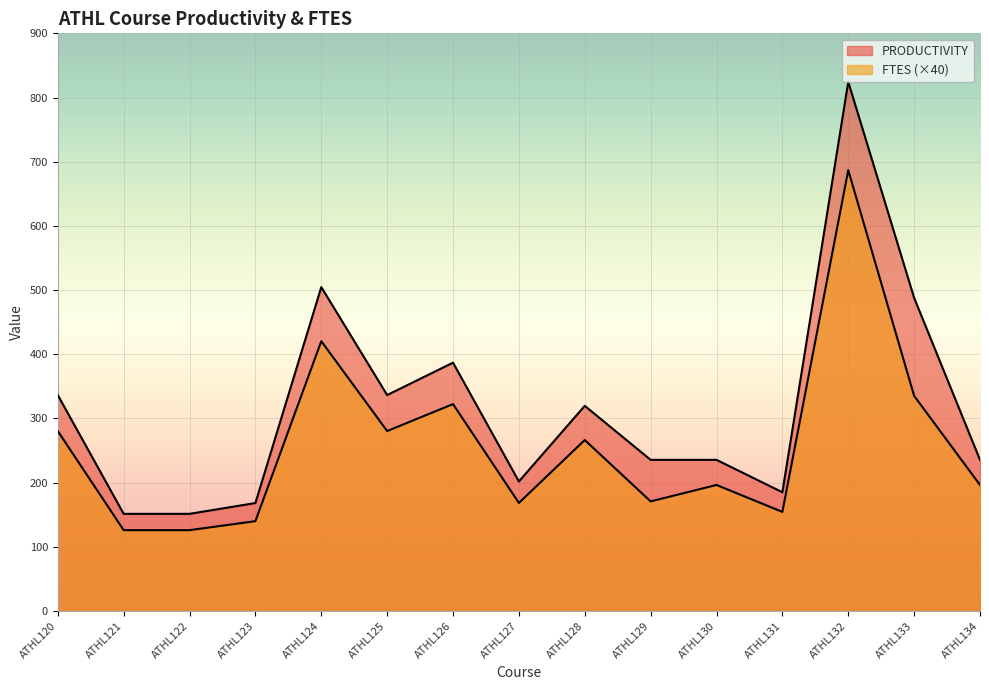

In PRODUCTIVITY, how many points are lower than both neighbors (excluding endpoints)?

3